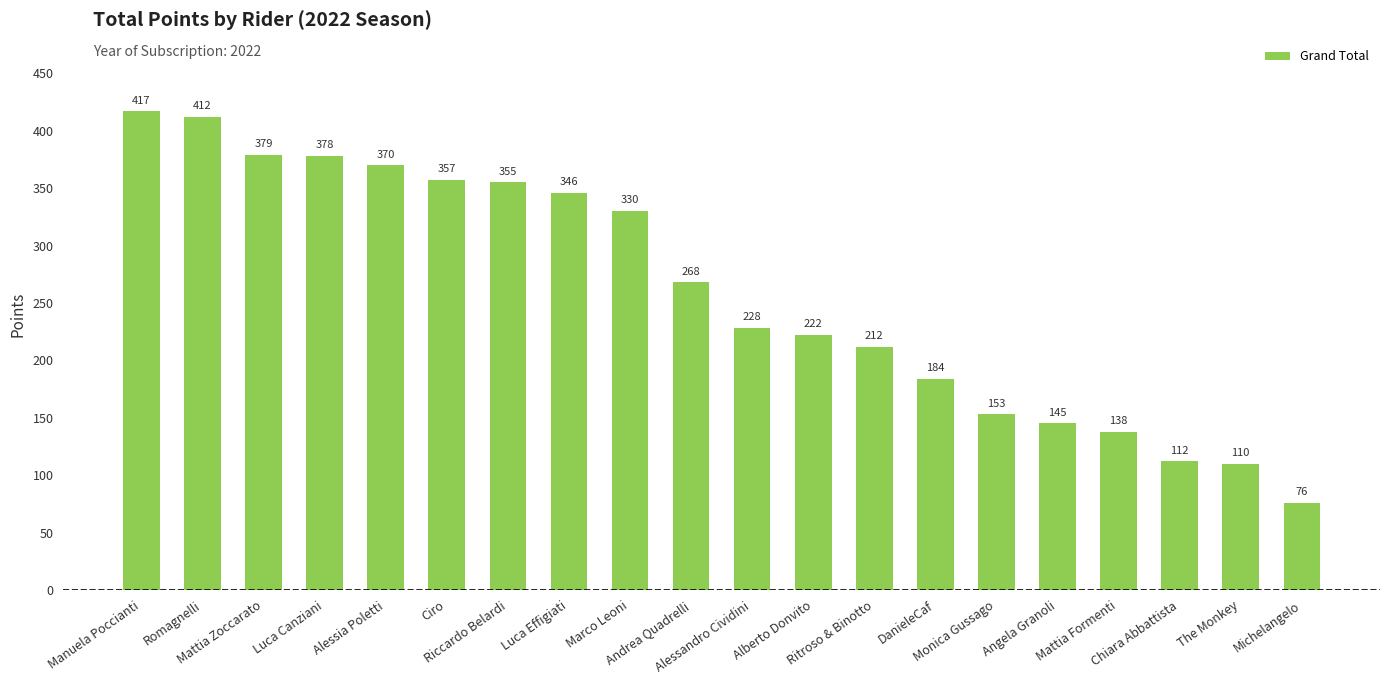

Reading left to right, extract all data points from this chart.

Manuela Poccianti=417	Romagnelli=412	Mattia Zoccarato=379	Luca Canziani=378	Alessia Poletti=370	Ciro=357	Riccardo Belardi=355	Luca Effigiati=346	Marco Leoni=330	Andrea Quadrelli=268	Alessandro Cividini=228	Alberto Donvito=222	Ritroso & Binotto=212	DanieleCaf=184	Monica Gussago=153	Angela Granoli=145	Mattia Formenti=138	Chiara Abbattista=112	The Monkey=110	Michelangelo=76